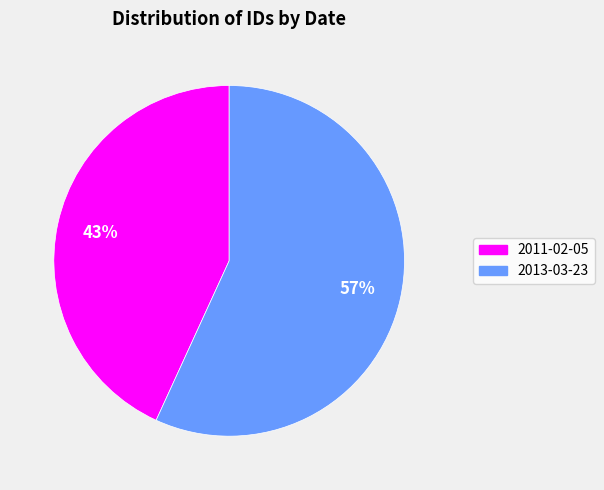

Rank the categories by value from highest to lowest.

2013-03-23, 2011-02-05